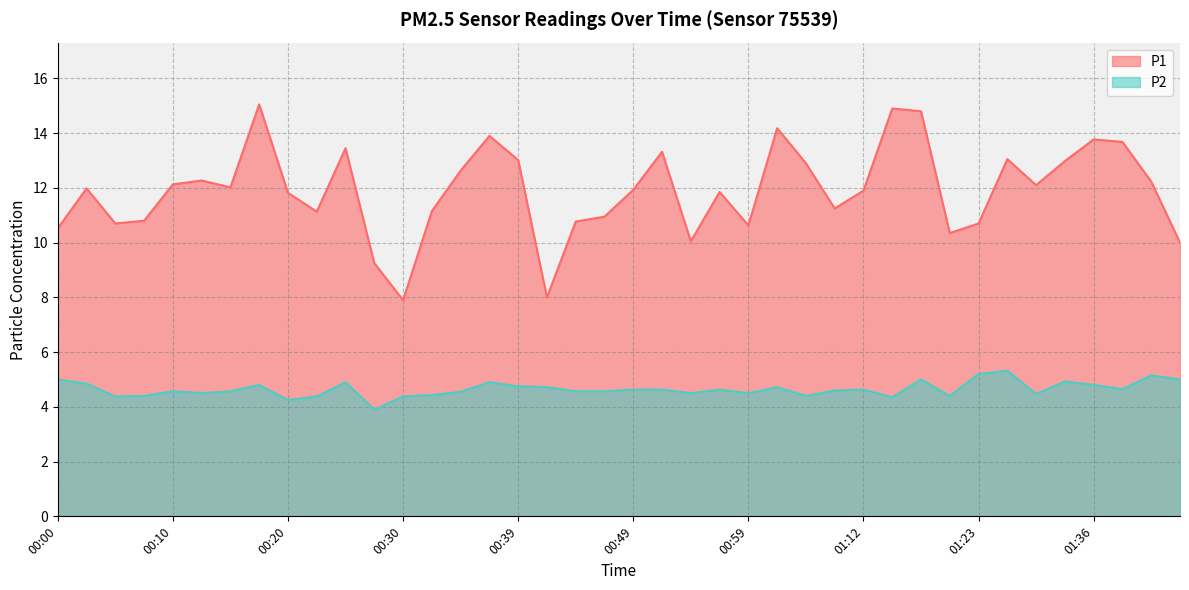

What are all the series names shown in the legend?

P1, P2